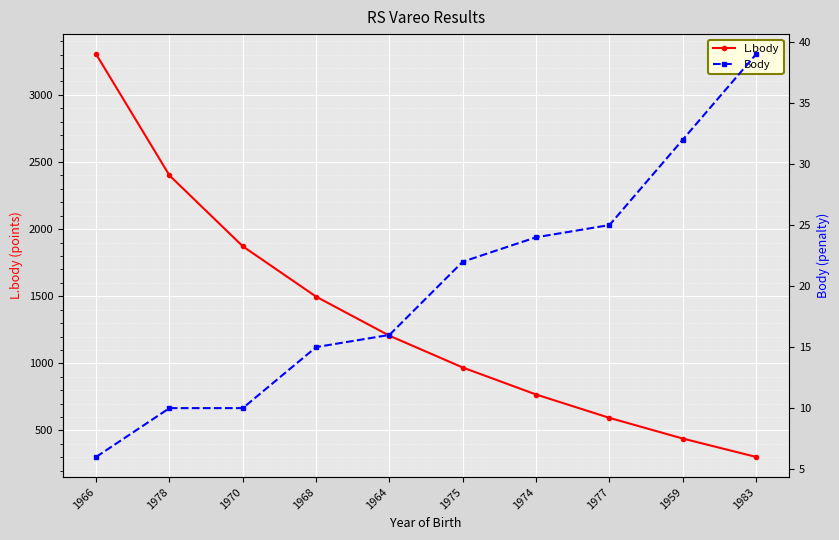

The value of L.body at 1974 is 326. True or false?

False